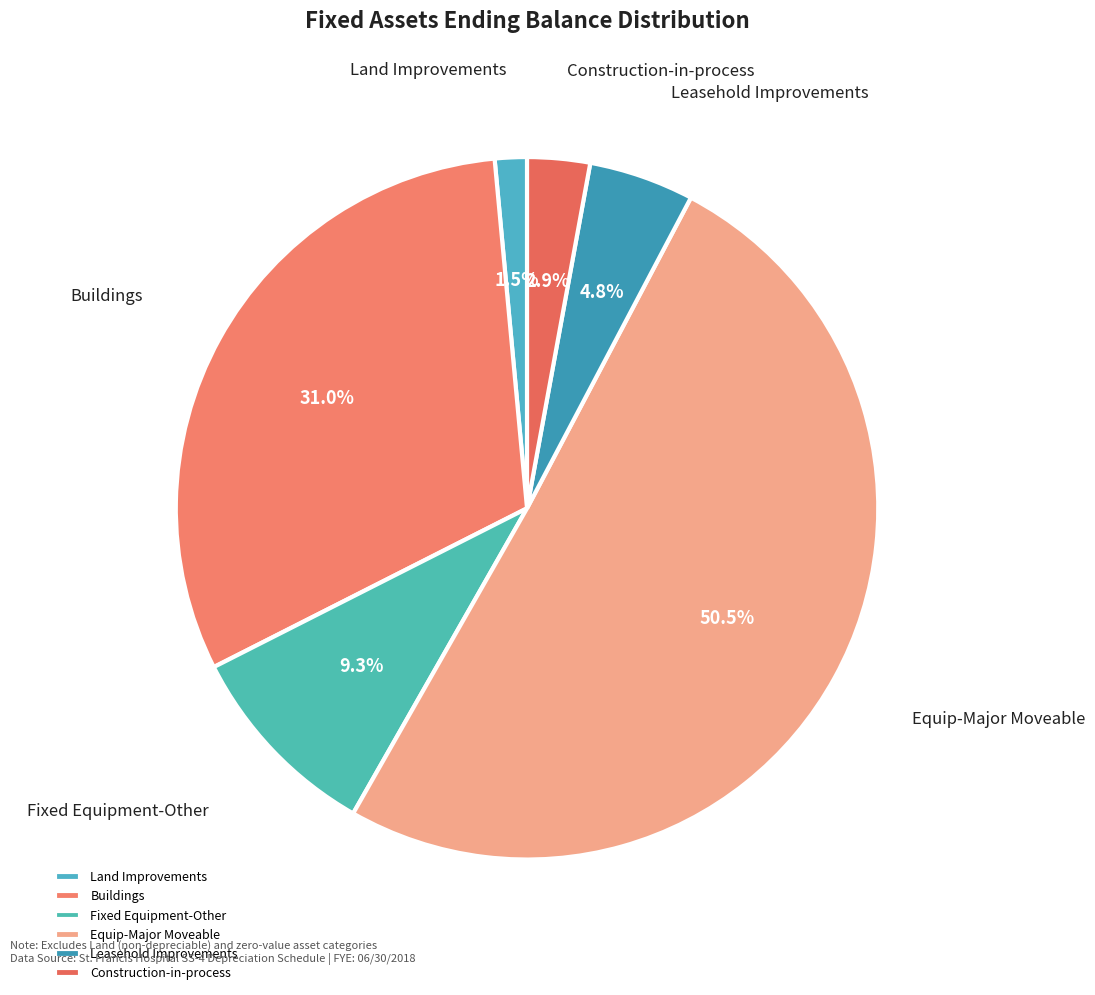

To the nearest percent, what is the difference between the Equip-Major Moveable and Buildings slice percentages?

20%